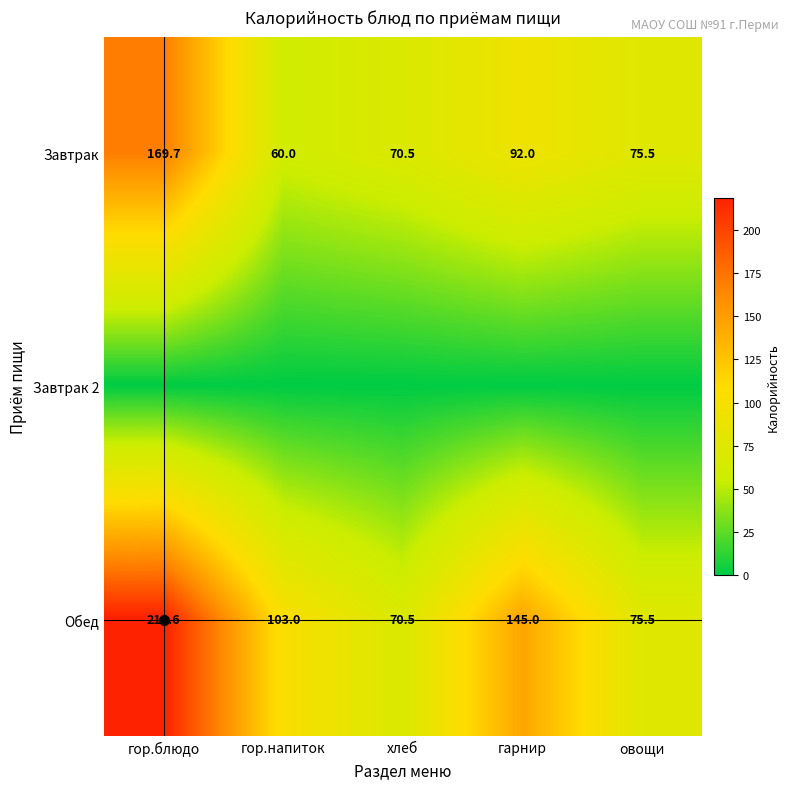

What is the spread (max minus min) of values at овощи?

75.5